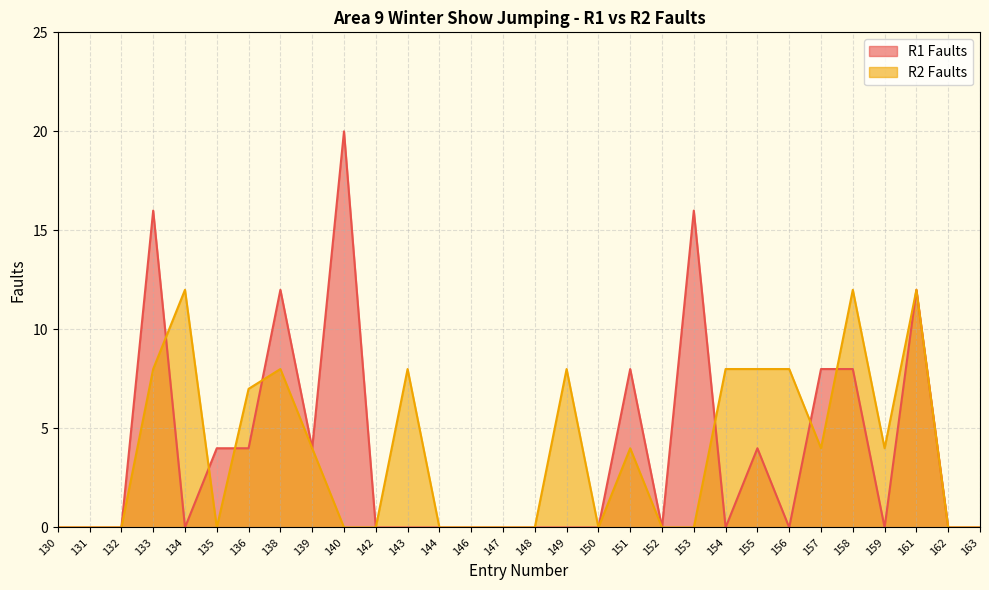

Which series has the largest total across all categories?

R1 Faults